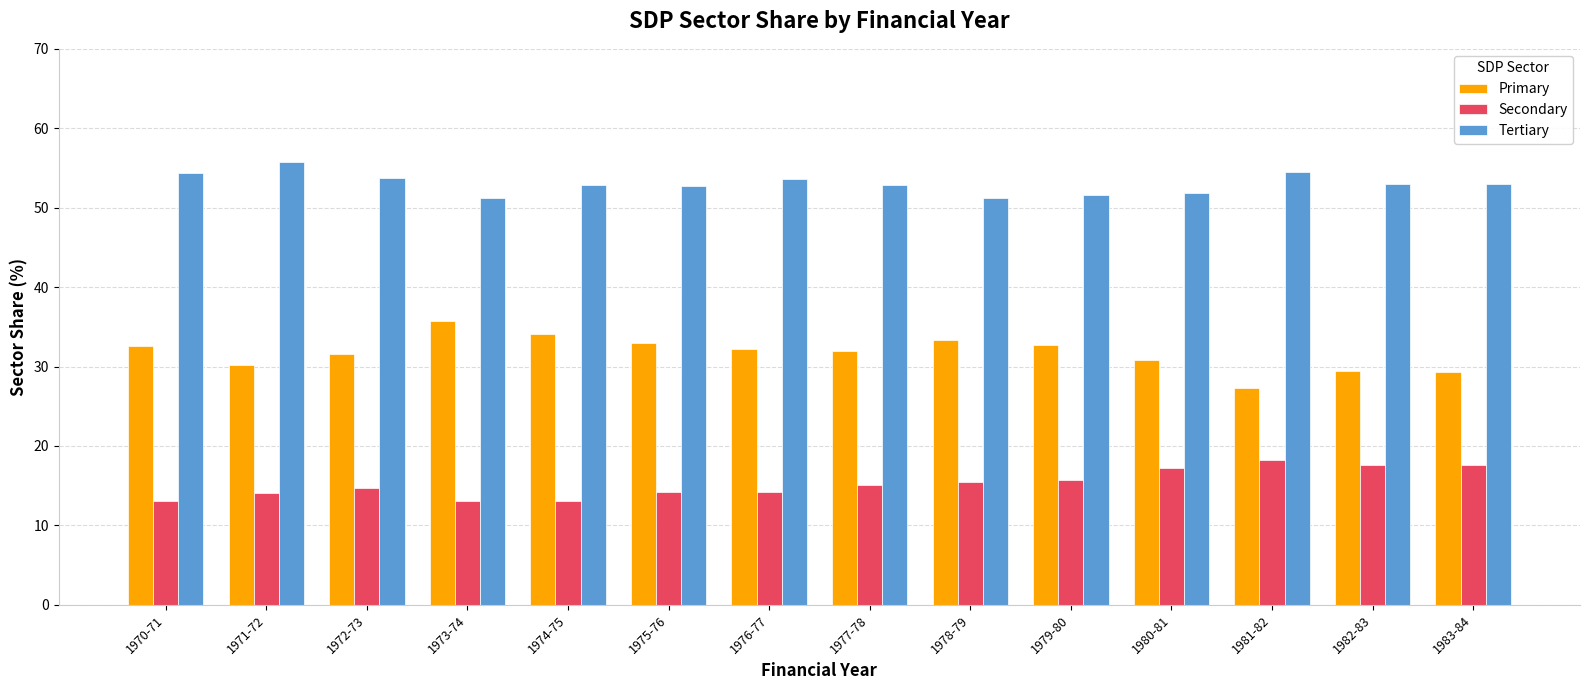

What is the maximum value for Secondary?

18.3